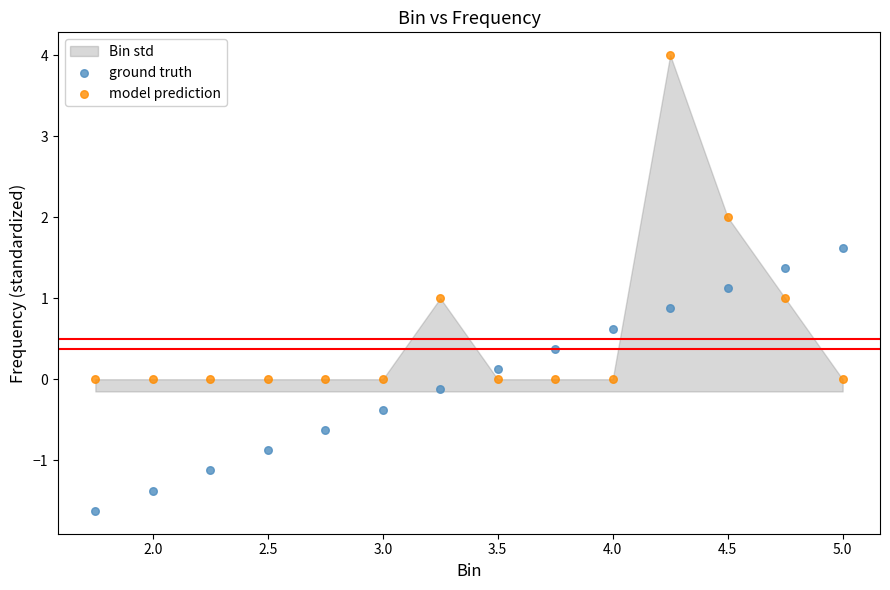

What is the X range (max minus min) for the scatter plot?

3.2